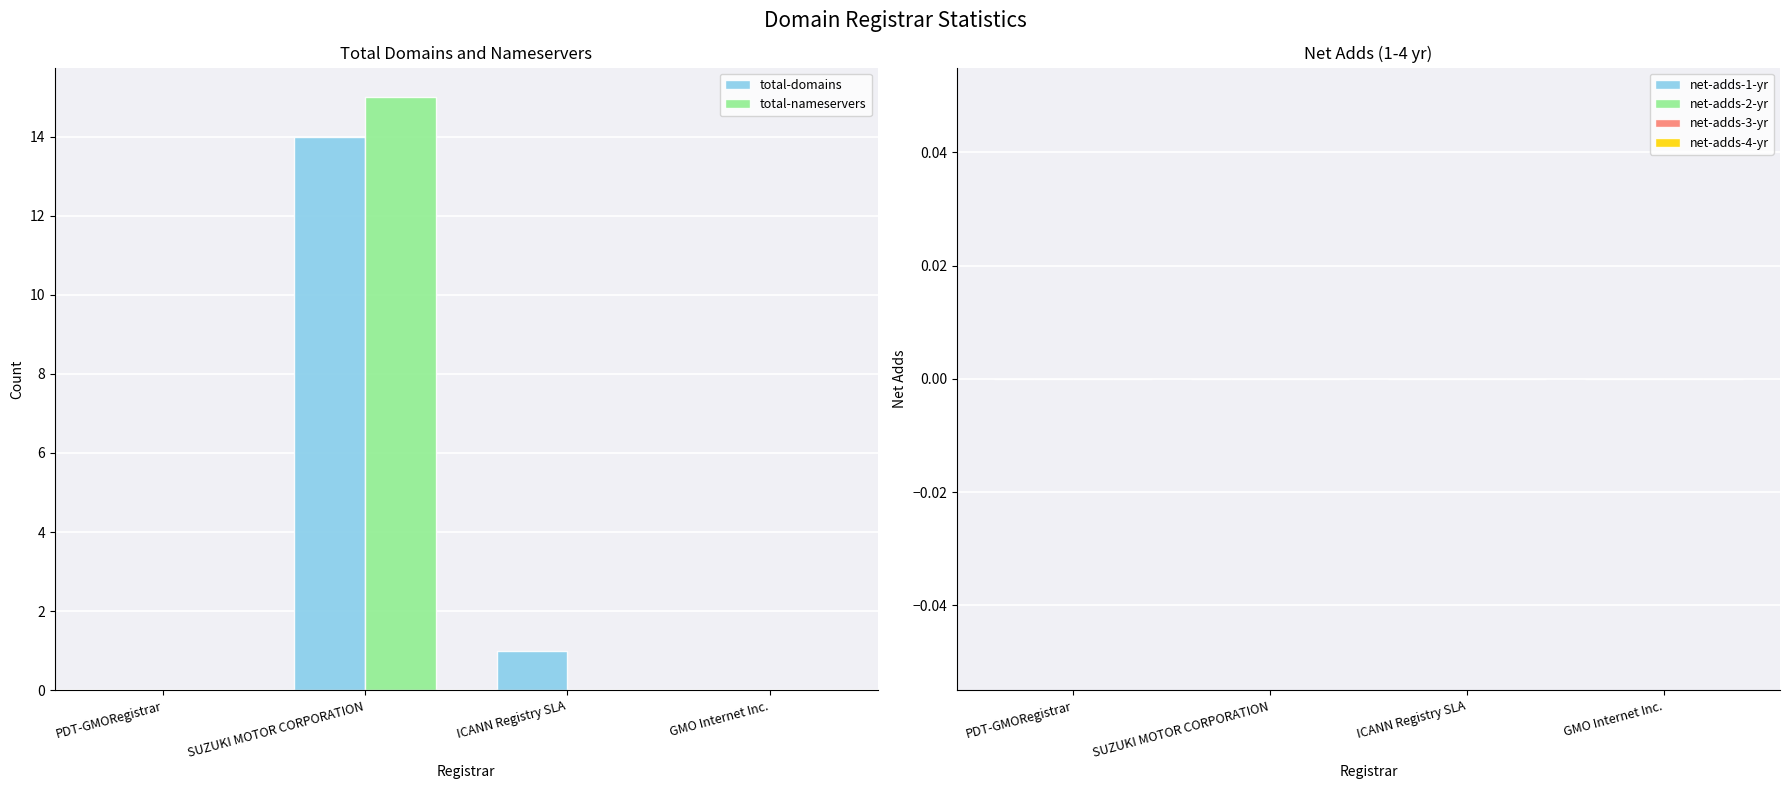

At which category is the sum across all series the highest?

SUZUKI MOTOR CORPORATION